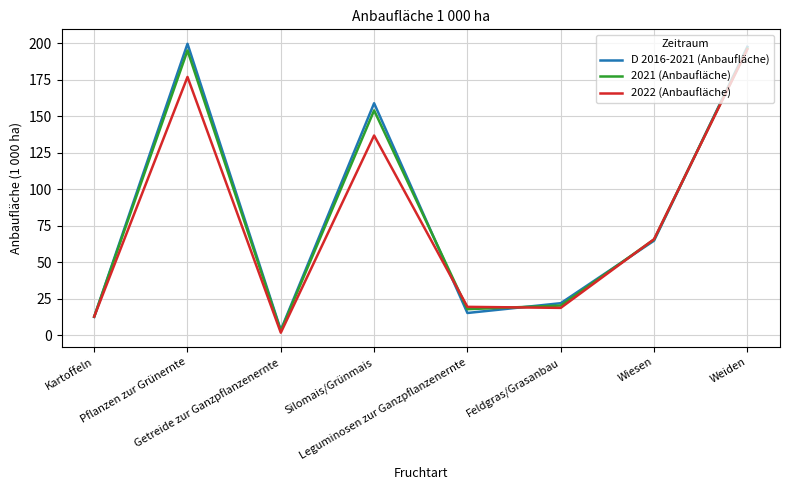

How many lines are shown in the chart?

3